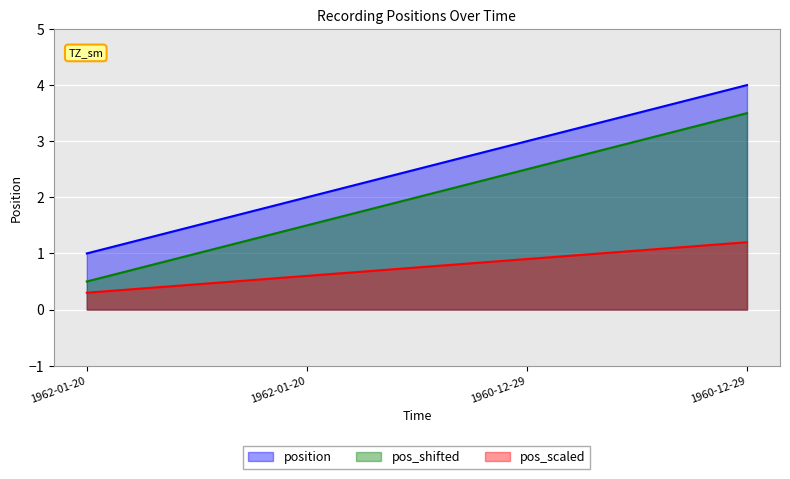

What is the sum of the values at 1960-12-29 and 1960-12-29?

7